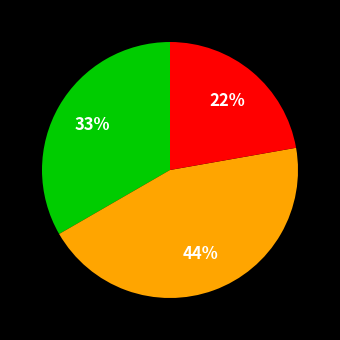

To the nearest percent, what is the average slice percentage?

33%